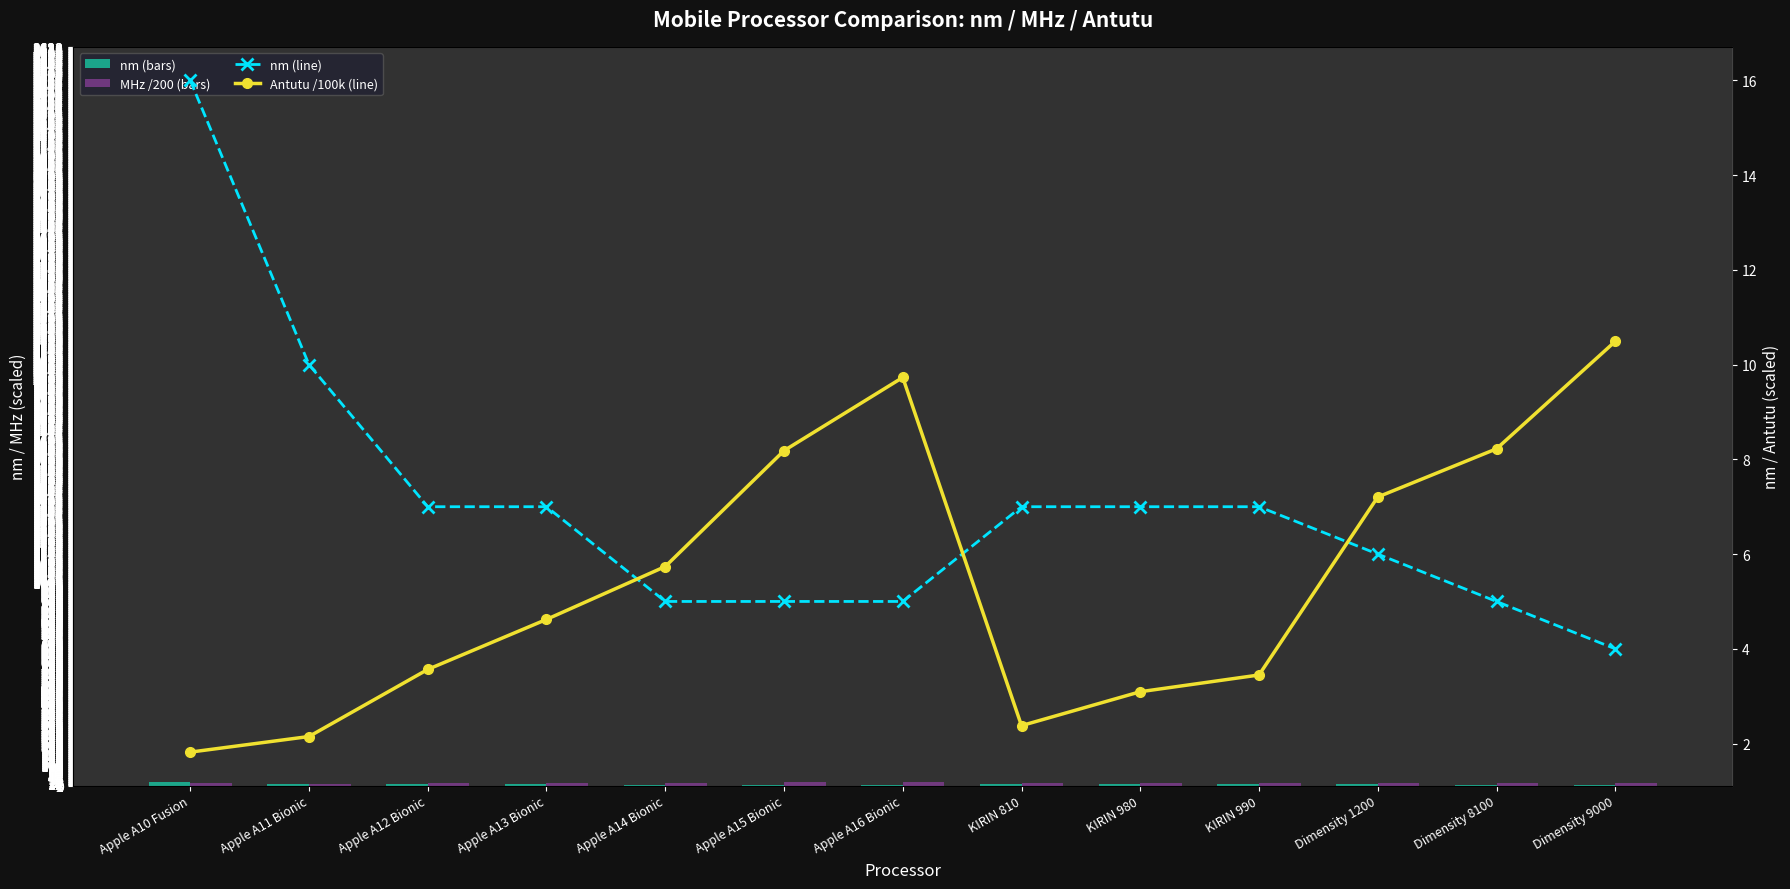

List the labels in order of nm value, smallest first.

Dimensity 9000, Apple A14 Bionic, Apple A15 Bionic, Apple A16 Bionic, Dimensity 8100, Dimensity 1200, Apple A12 Bionic, Apple A13 Bionic, KIRIN 810, KIRIN 980, KIRIN 990, Apple A11 Bionic, Apple A10 Fusion